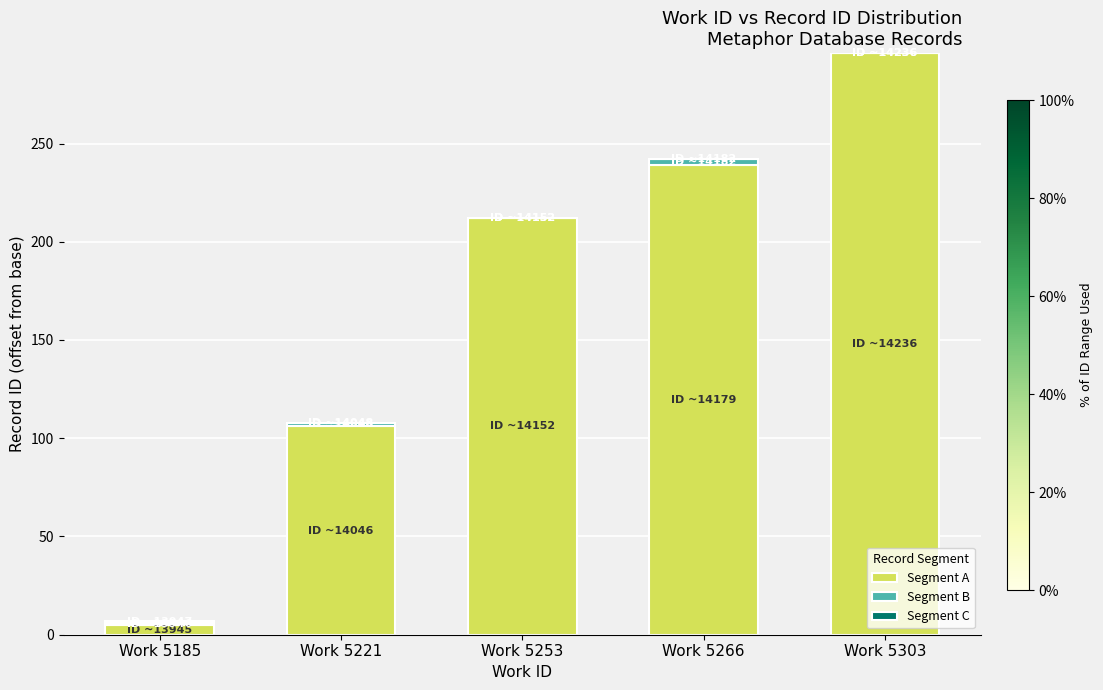

True or false: Segment A has a value of 366 at Work 5266.

False